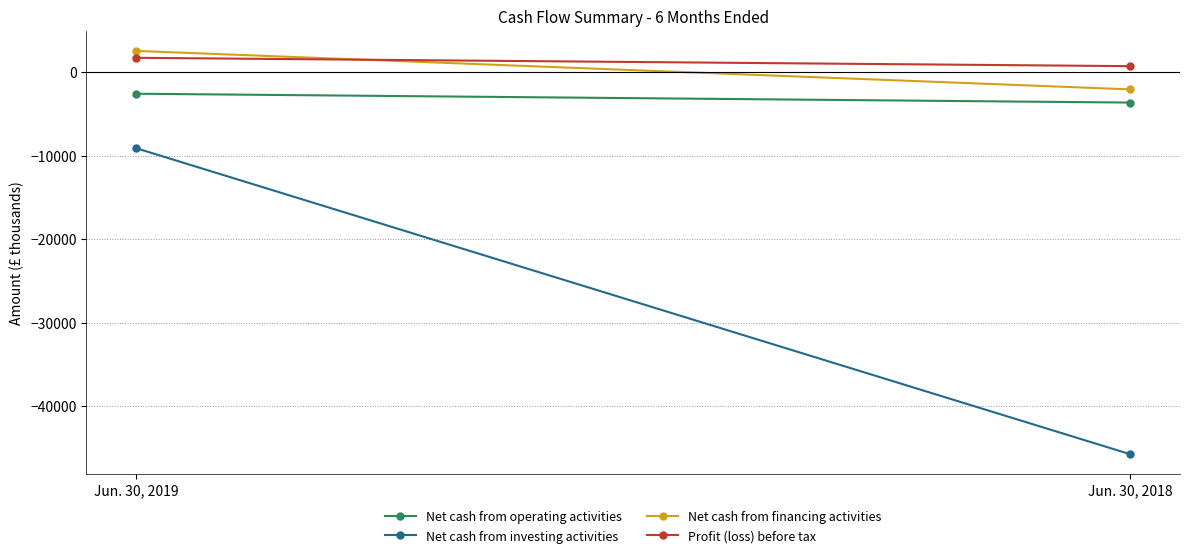

The value of Net cash from investing activities at Jun. 30, 2018 is -27318. True or false?

False